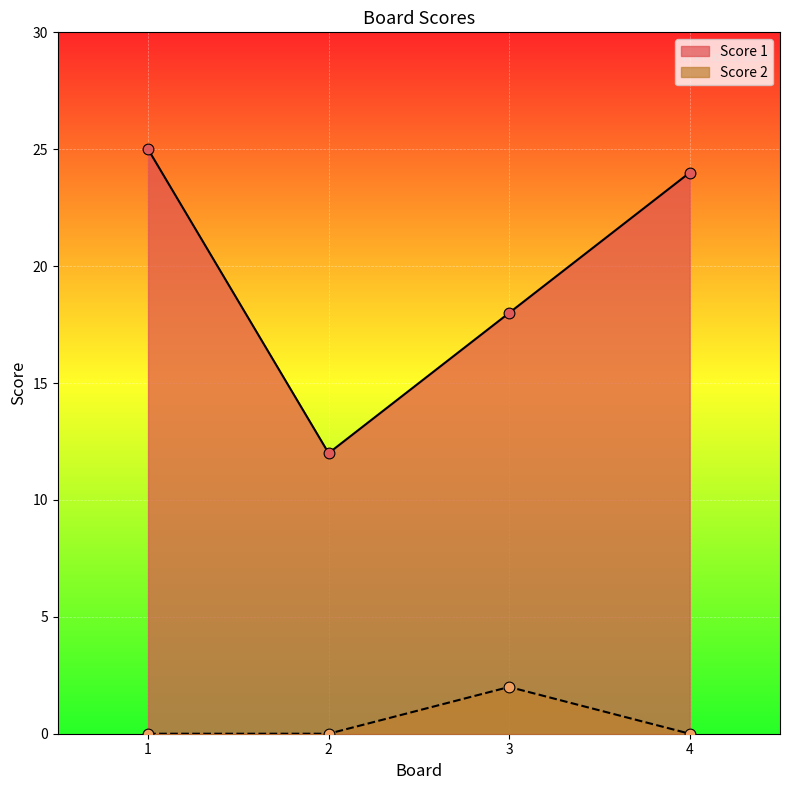

What is the total value across all series at 4?

24